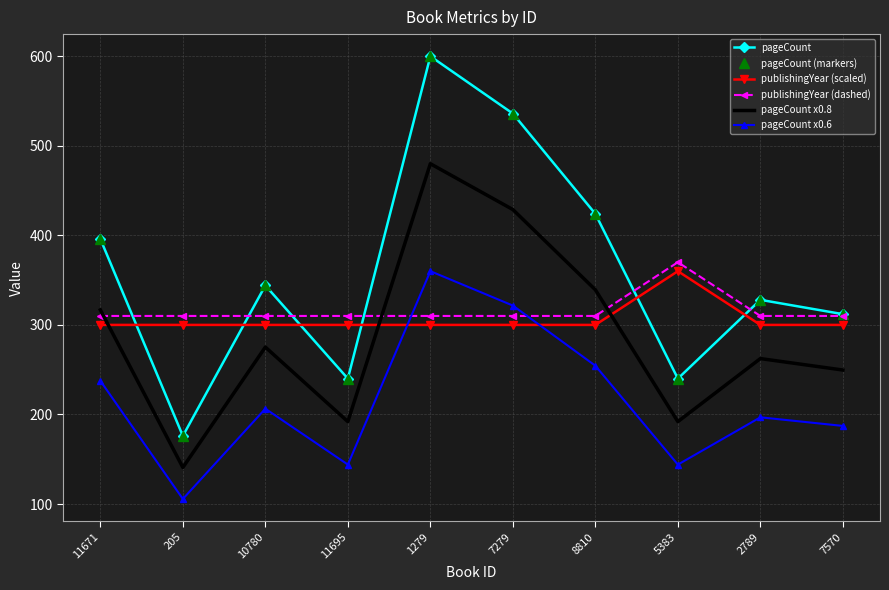

Reading left to right, list all the values displayed in this chart.

pageCount: 11671=396.0	205=176.0	10780=344.0	11695=240.0	1279=600.0	7279=536.0	8810=424.0	5383=240.0	2789=328.0	7570=312.0
pageCount (markers): 11671=396.0	205=176.0	10780=344.0	11695=240.0	1279=600.0	7279=536.0	8810=424.0	5383=240.0	2789=328.0	7570=312.0
publishingYear (scaled): 11671=300.0	205=300.0	10780=300.0	11695=300.0	1279=300.0	7279=300.0	8810=300.0	5383=360.0	2789=300.0	7570=300.0
publishingYear (dashed): 11671=310.0	205=310.0	10780=310.0	11695=310.0	1279=310.0	7279=310.0	8810=310.0	5383=370.0	2789=310.0	7570=310.0
pageCount x0.8: 11671=316.8	205=140.8	10780=275.2	11695=192.0	1279=480.0	7279=428.8	8810=339.2	5383=192.0	2789=262.4	7570=249.6
pageCount x0.6: 11671=237.6	205=105.6	10780=206.4	11695=144.0	1279=360.0	7279=321.6	8810=254.4	5383=144.0	2789=196.8	7570=187.2